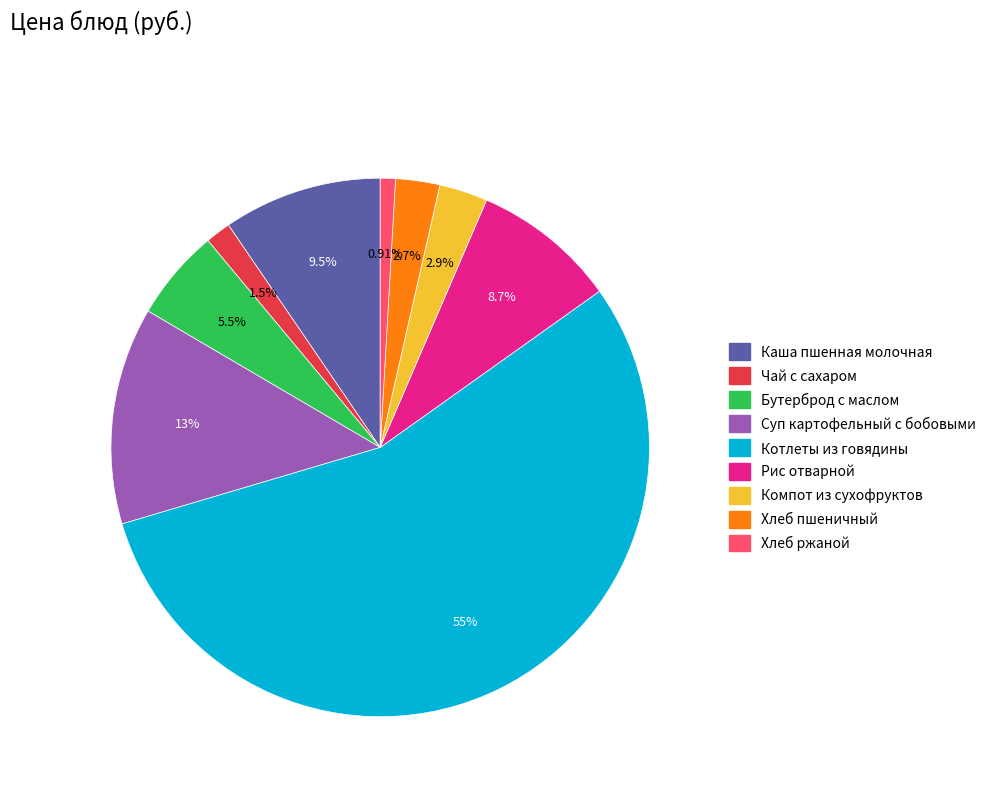

What is the majority slice?

Котлеты из говядины